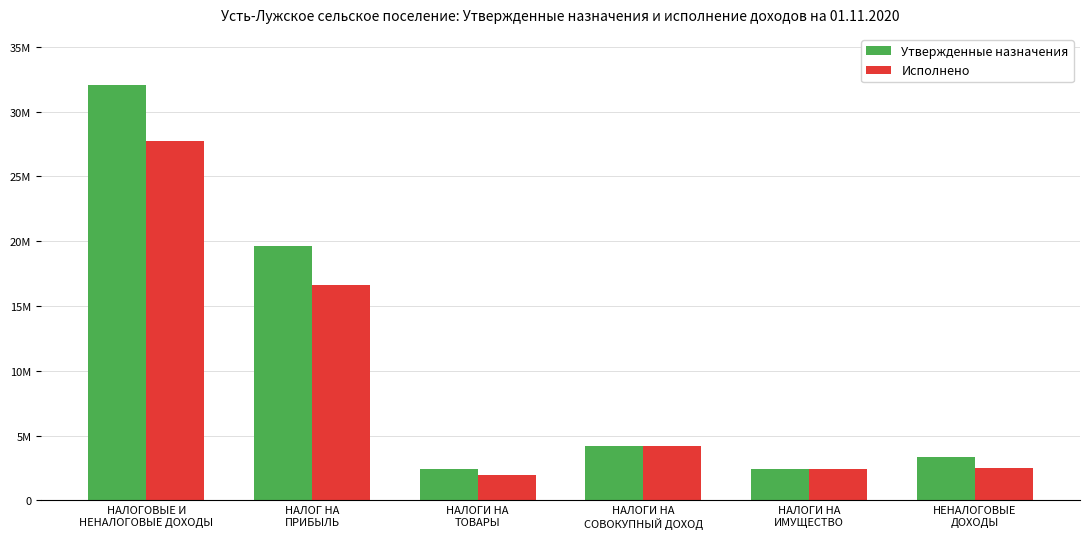

Reading left to right, transcribe all the data shown in this chart.

Утвержденные назначения: 32048321.5	19600000.0	2400000.0	4215961.0	2448321.5	3384039.0
Исполнено: 27712679.0	16608656.2	1934962.2	4215961.0	2448321.5	2504778.0